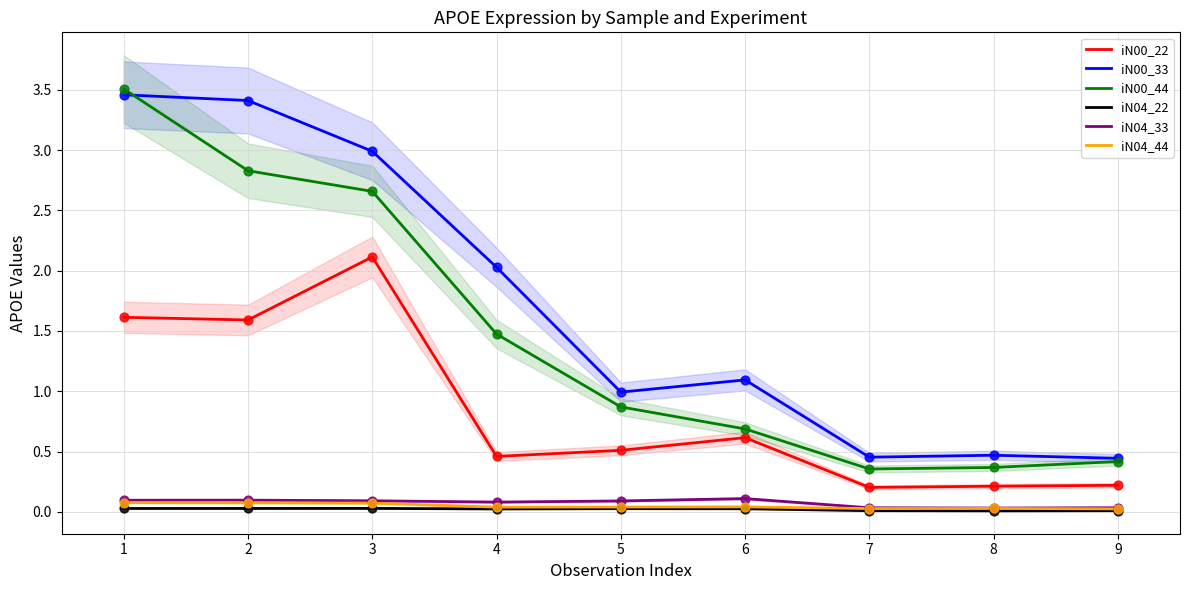

Which series contains the highest Y value?

iN00_44